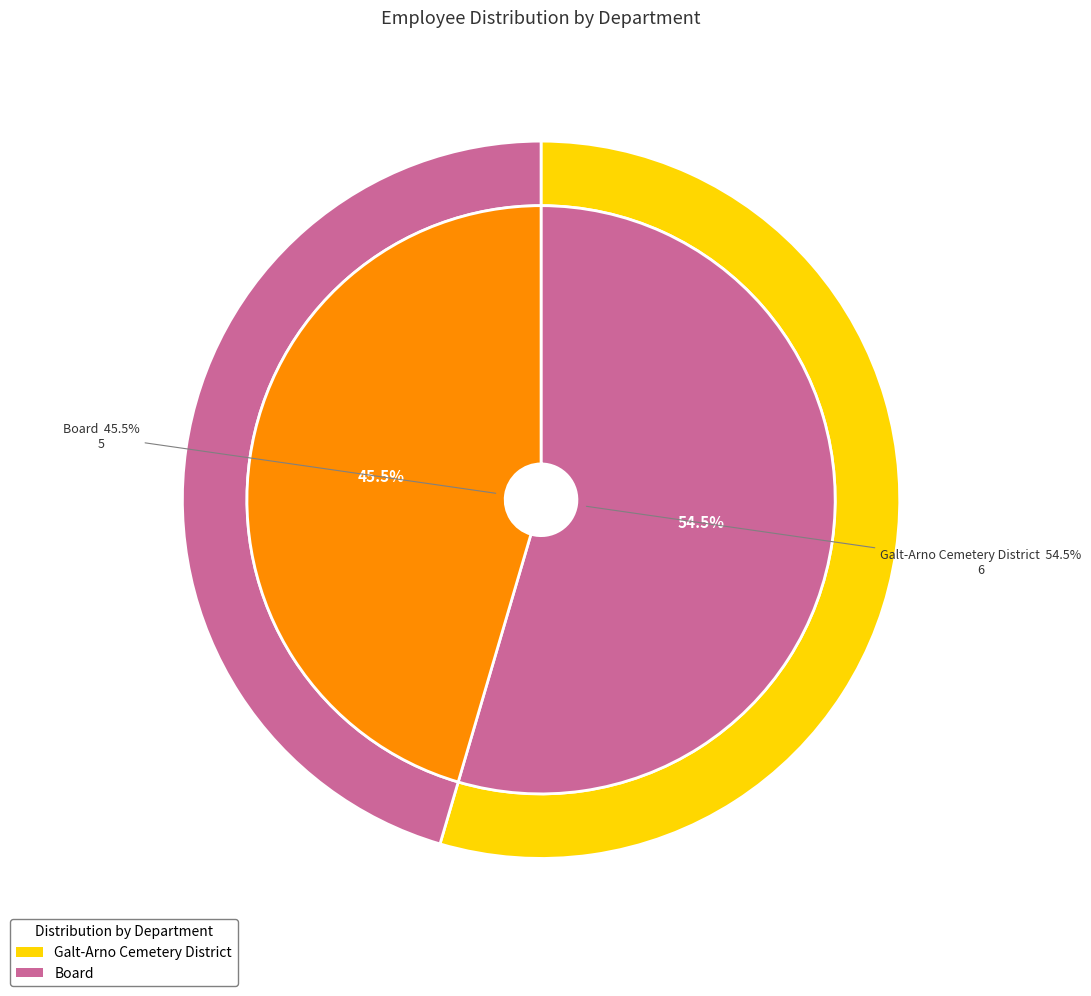

What percentage is the Board slice, to the nearest percent?

45%